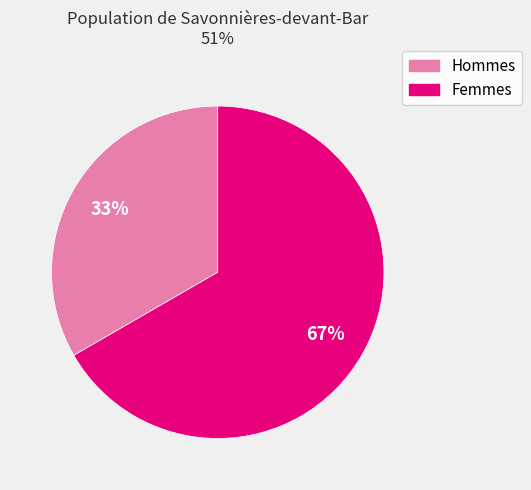

How many slices are in this pie chart?

2